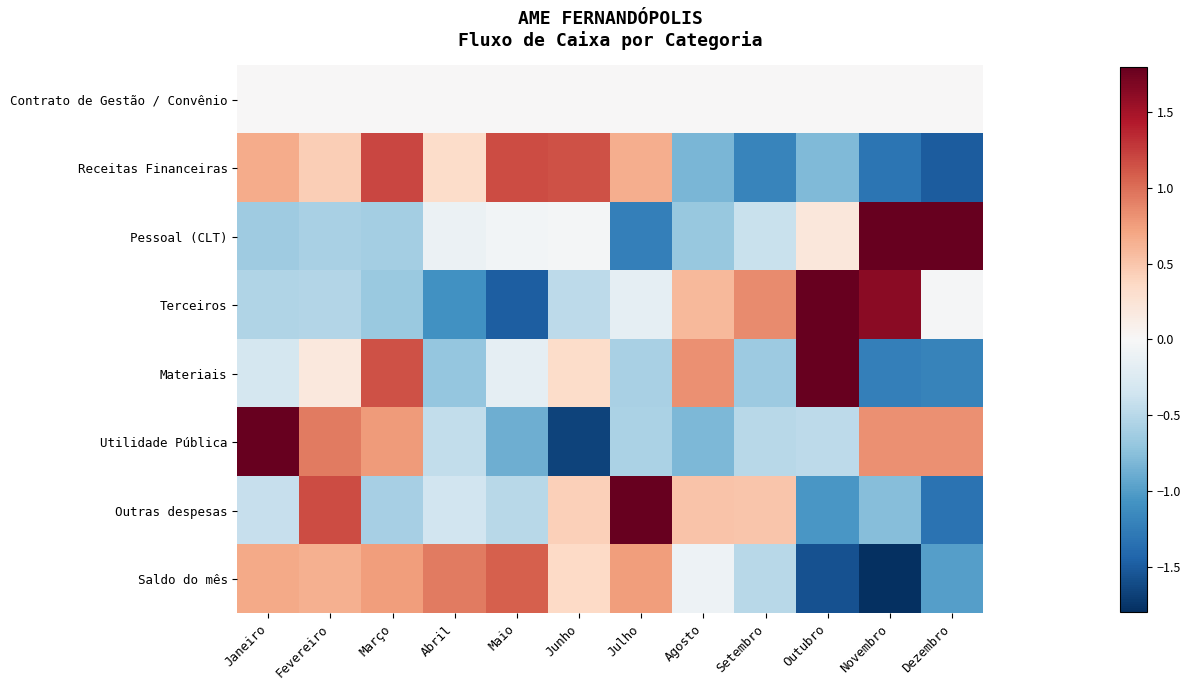

At Maio, list the series in order from smallest to largest.

Terceiros, Utilidade Pública, Outras despesas, Materiais, Pessoal (CLT), Contrato de Gestão / Convênio, Saldo do mês, Receitas Financeiras